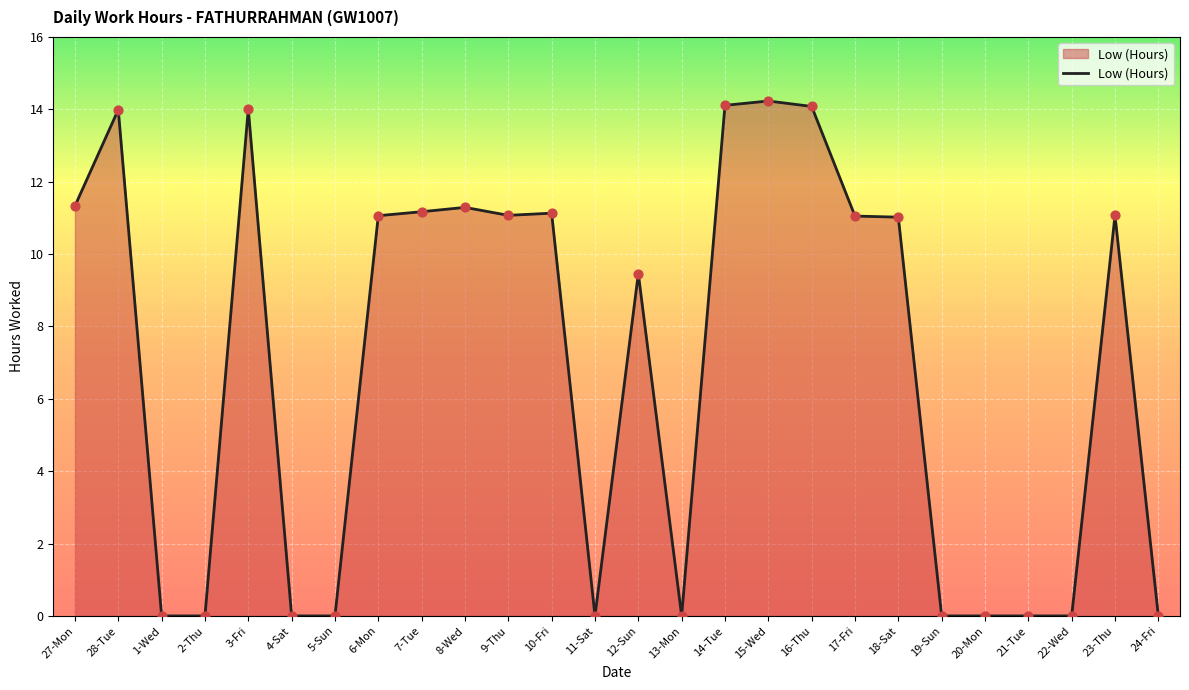

Between 6-Mon and 16-Thu, which is larger?

16-Thu